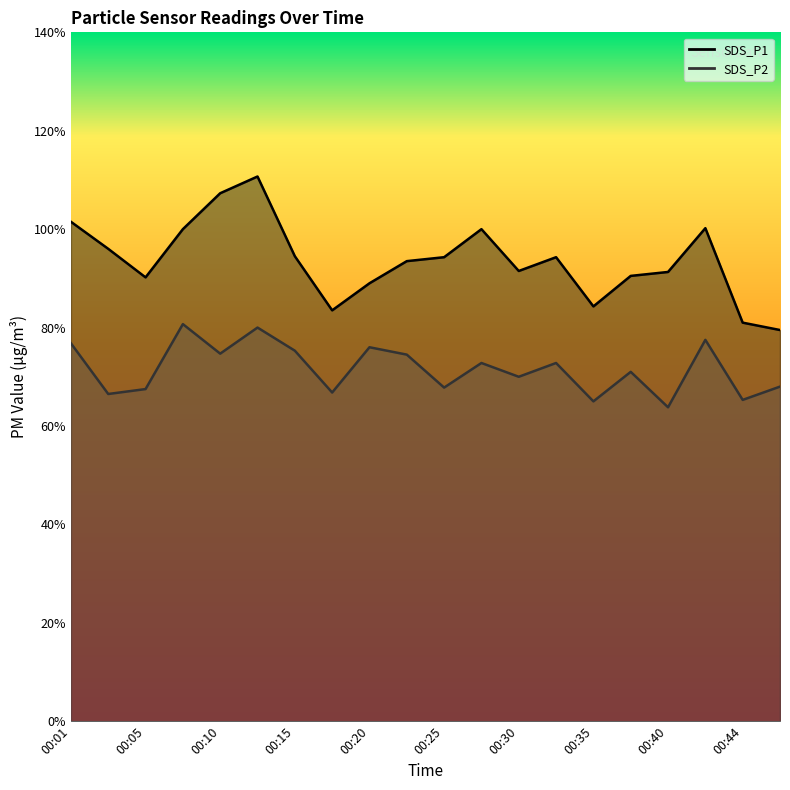

List the series in order of their peak value, highest first.

SDS_P1, SDS_P2